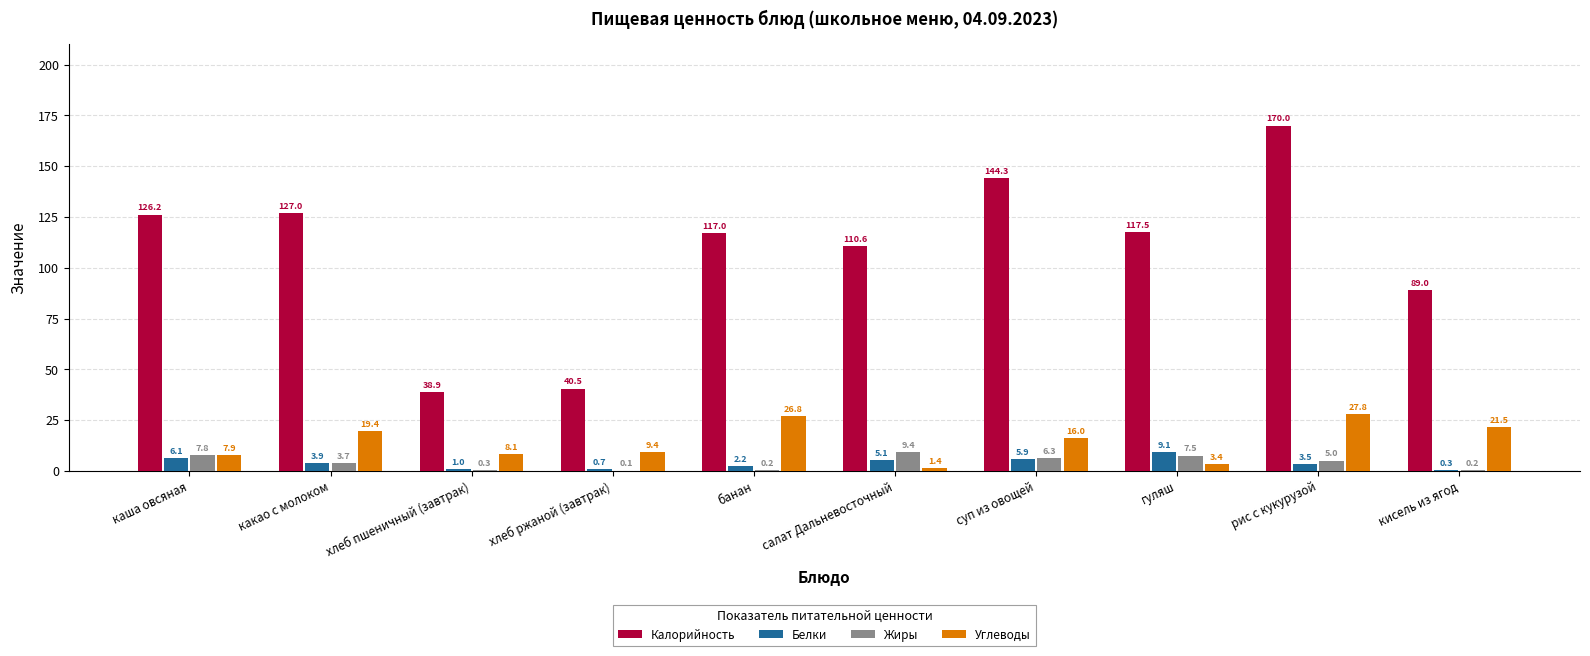

How many groups of bars are there?

10